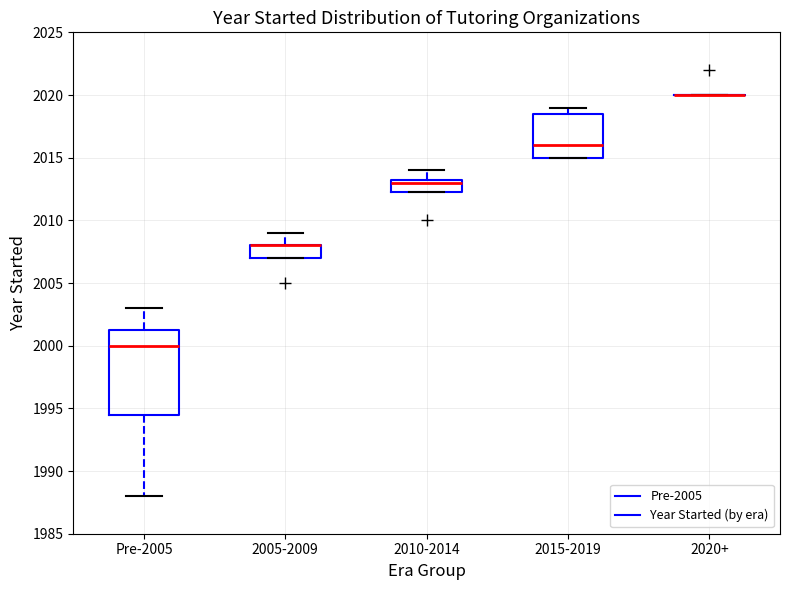

Which box is the tallest, from its lower edge to its upper edge?

Pre-2005